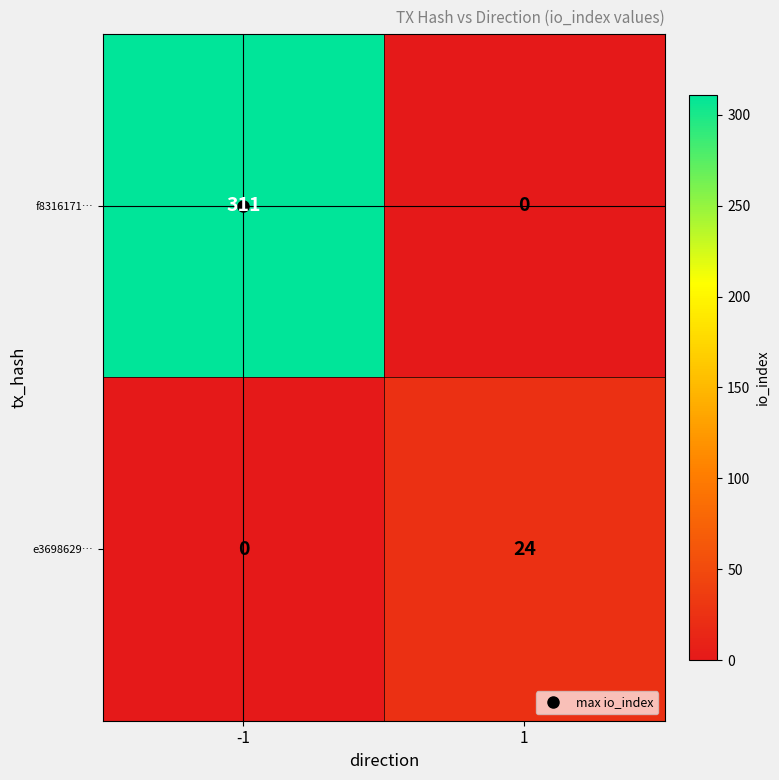

What is the difference between the highest and lowest values at -1?

311